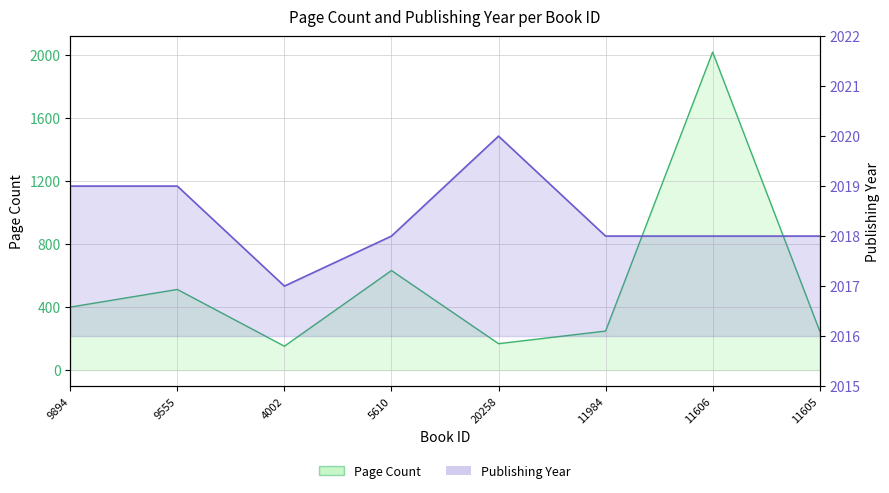

Reading left to right, what are all the values shown in this chart?

pageCount: 9894=400	9555=512	4002=152	5610=632	20258=168	11984=248	11606=2018	11605=248
publishingYear: 9894=2019	9555=2019	4002=2017	5610=2018	20258=2020	11984=2018	11606=2018	11605=2018